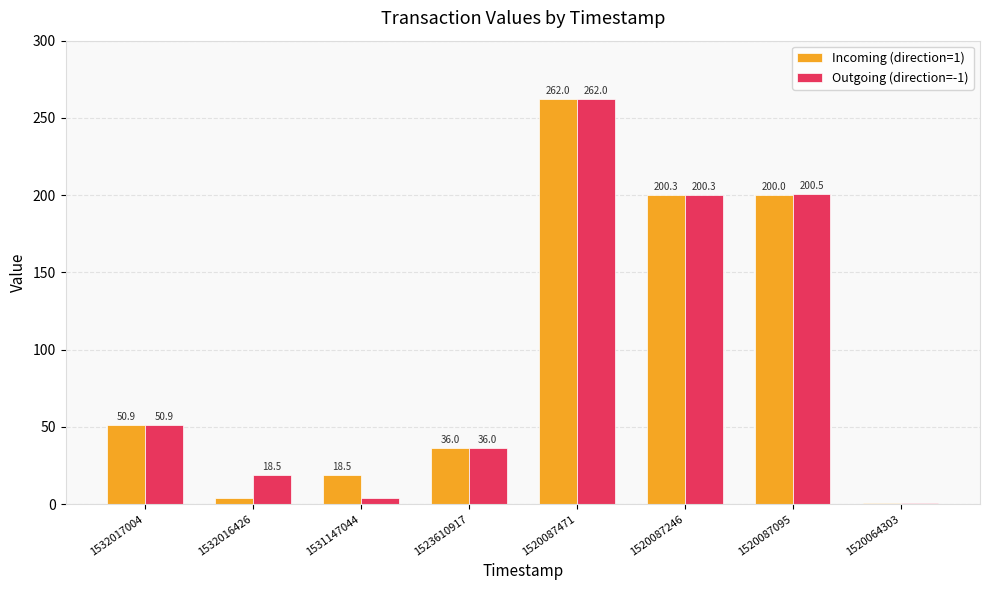

What are all the series names shown in the legend?

Incoming (direction=1), Outgoing (direction=-1)